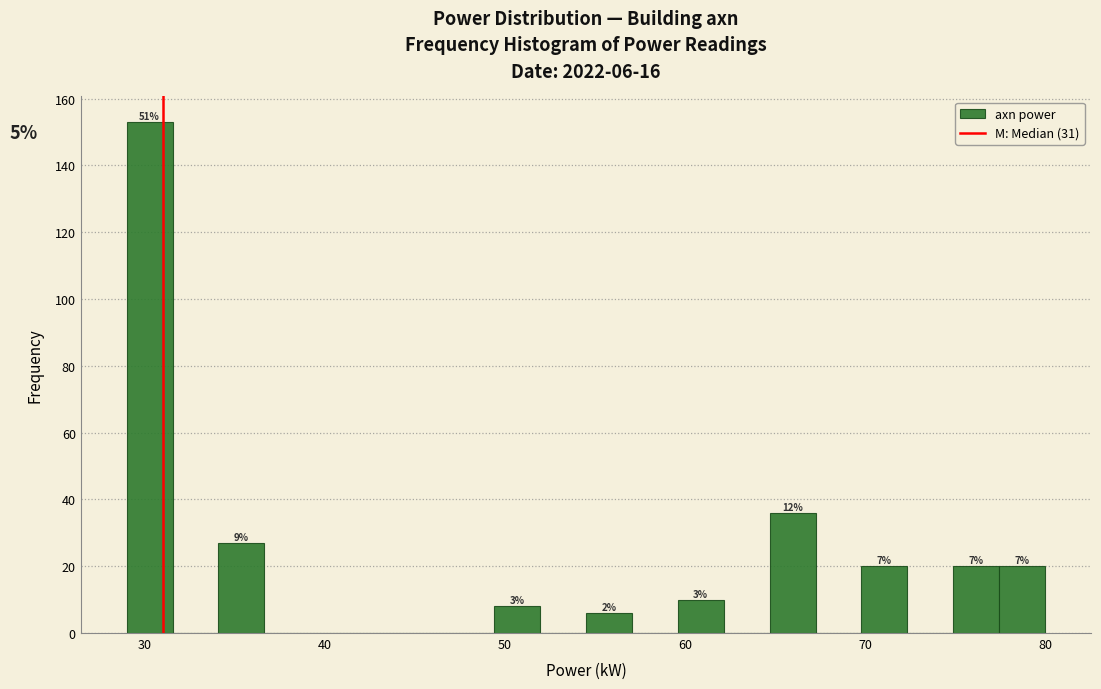

Around what value on the x-axis is the tallest bar? Give the approximate position of its centre, as read against the axis.

30